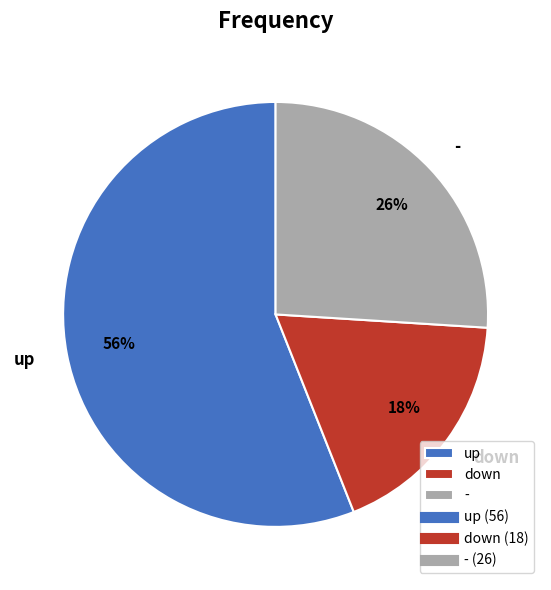

To the nearest percent, what is the average slice percentage?

33%